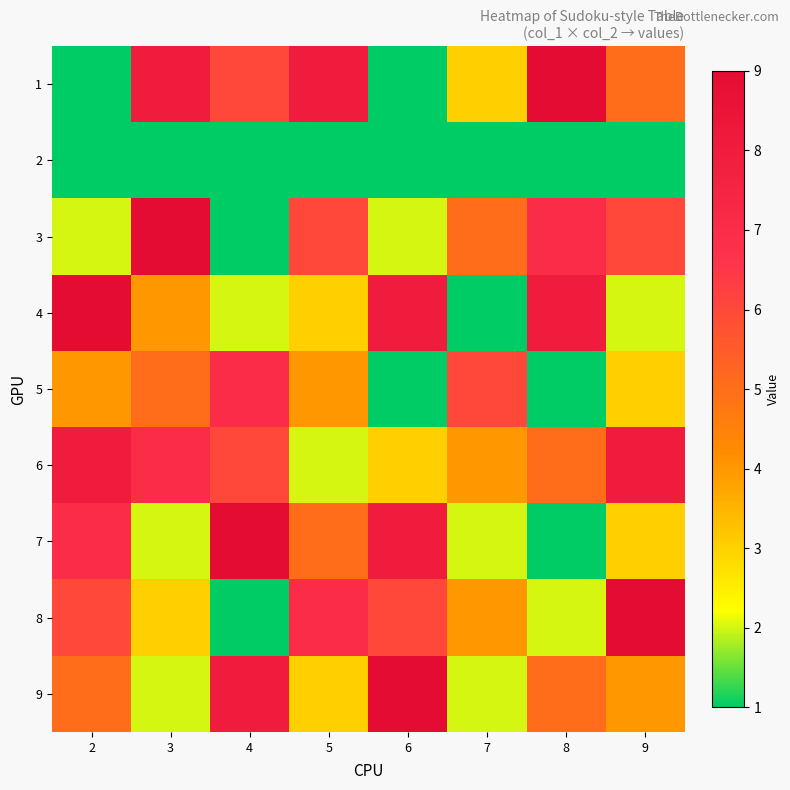

Reading left to right, what are all the values shown in this chart?

1: 2=1	3=8	4=6	5=8	6=1	7=3	8=9	9=5
2: 2=0	3=0	4=0	5=0	6=0	7=0	8=0	9=0
3: 2=2	3=9	4=1	5=6	6=2	7=5	8=7	9=6
4: 2=9	3=4	4=2	5=3	6=8	7=1	8=8	9=2
5: 2=4	3=5	4=7	5=4	6=1	7=6	8=1	9=3
6: 2=8	3=7	4=6	5=2	6=3	7=4	8=5	9=8
7: 2=7	3=2	4=9	5=5	6=8	7=2	8=1	9=3
8: 2=6	3=3	4=1	5=7	6=6	7=4	8=2	9=9
9: 2=5	3=2	4=8	5=3	6=9	7=2	8=5	9=4